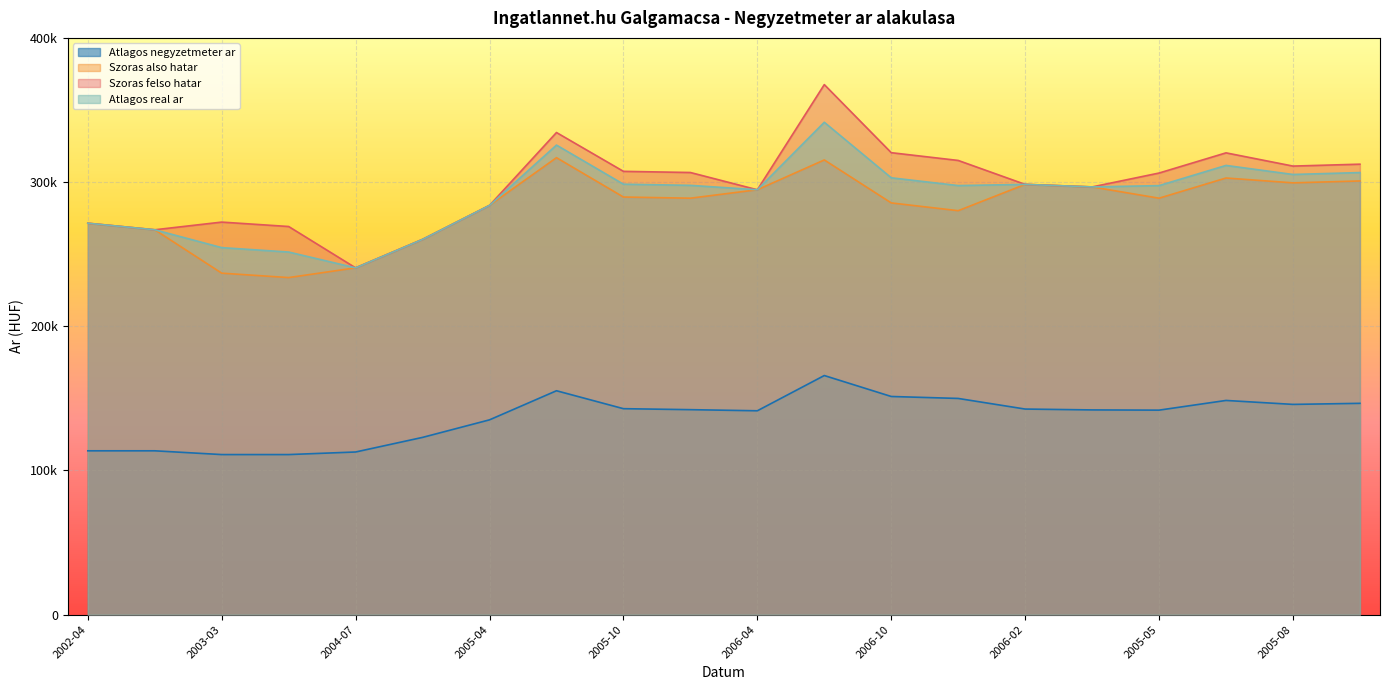

List the series in order of their peak value, highest first.

Szoras felso hatar, Atlagos real ar, Szoras also hatar, Atlagos negyzetmeter ar